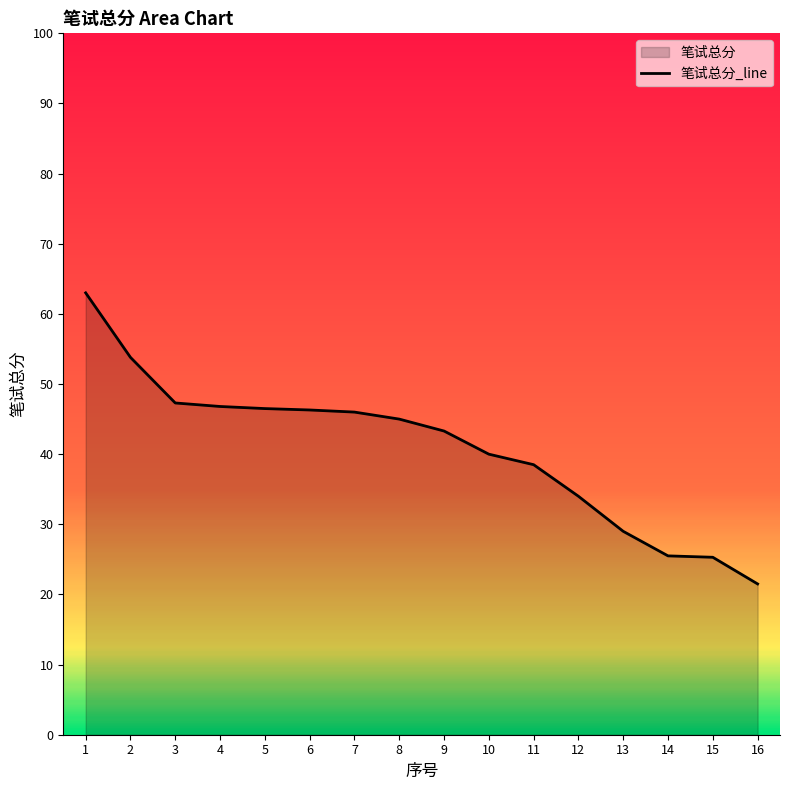

What is the minimum value shown in the chart?

21.5